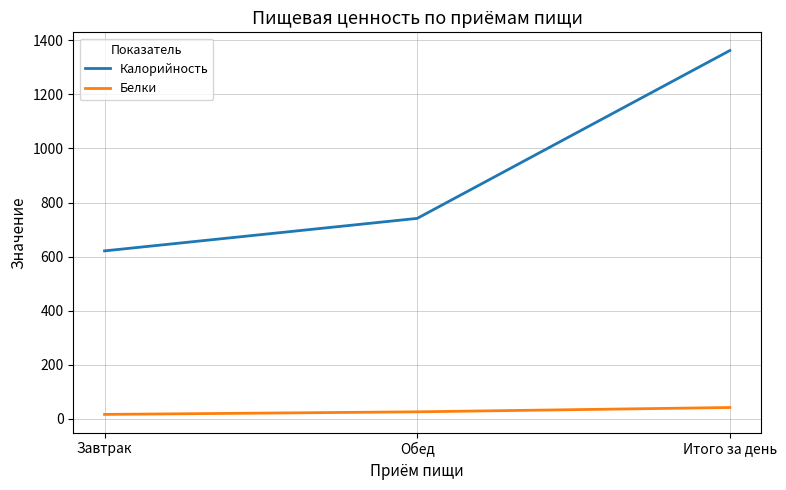

List the series in order of their peak value, lowest first.

Белки, Калорийность